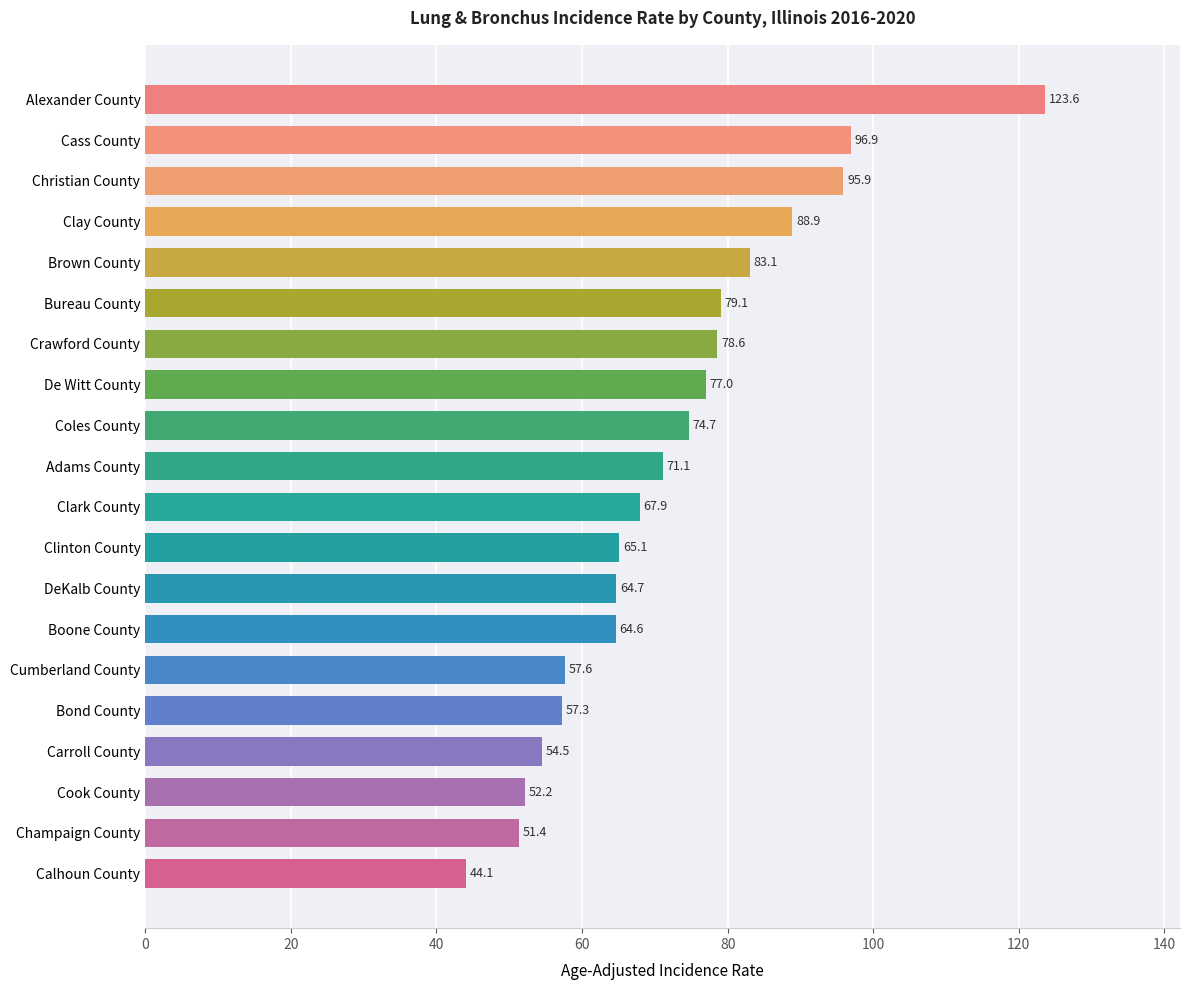

The chart shows a value of 74.7 at Coles County. True or false?

True